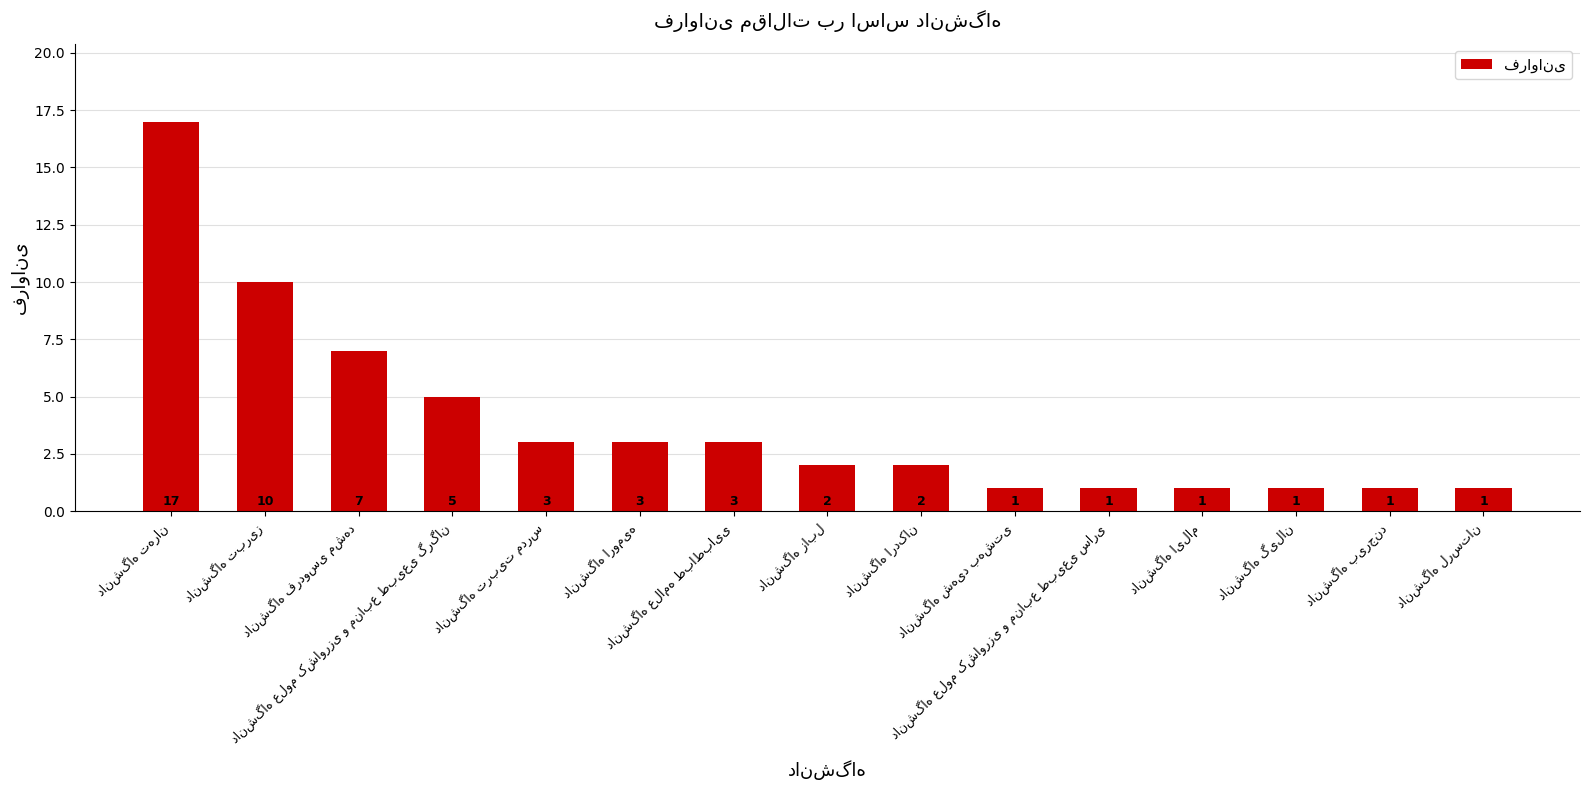

What is the value of the 11th bar from the left?

1